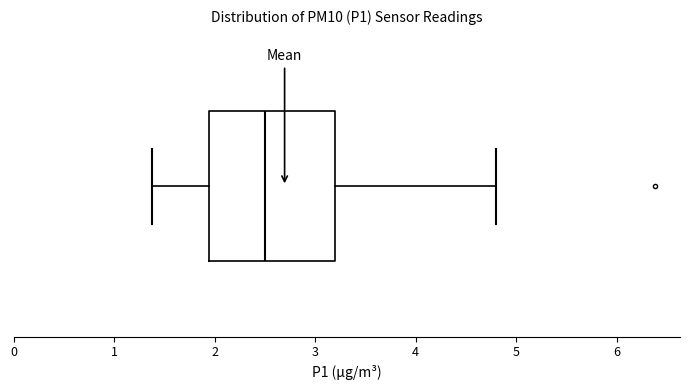

Transcribe this box plot: give where the median line is, the range the box spans, and where the two whiskers end, as read against the x-axis. The values are not printed on the chart, so give them approximately, as read against the axis.

median 2.5, box 1.9 to 3.2, whiskers 1.4 to 4.8